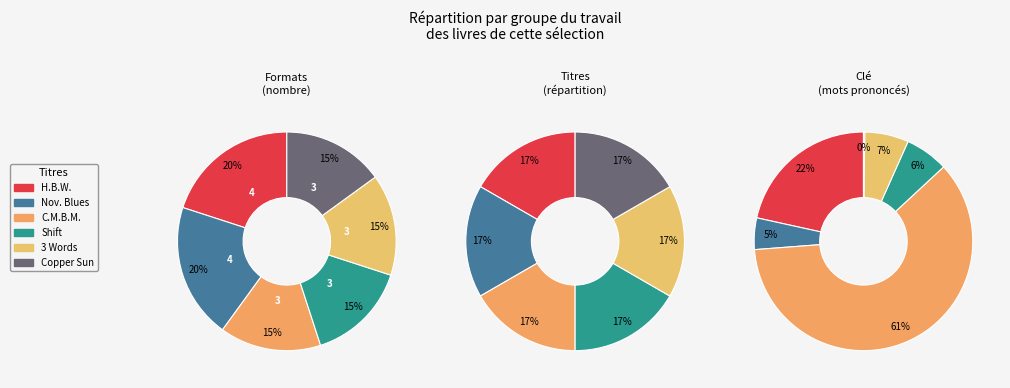

Which category has the biggest portion of the pie?

Call Me By My Name